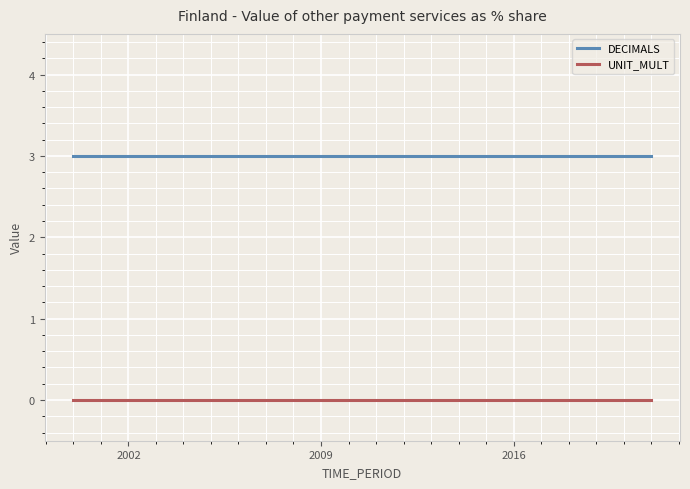

Rank the series by their average value, from lowest to highest.

UNIT_MULT, DECIMALS